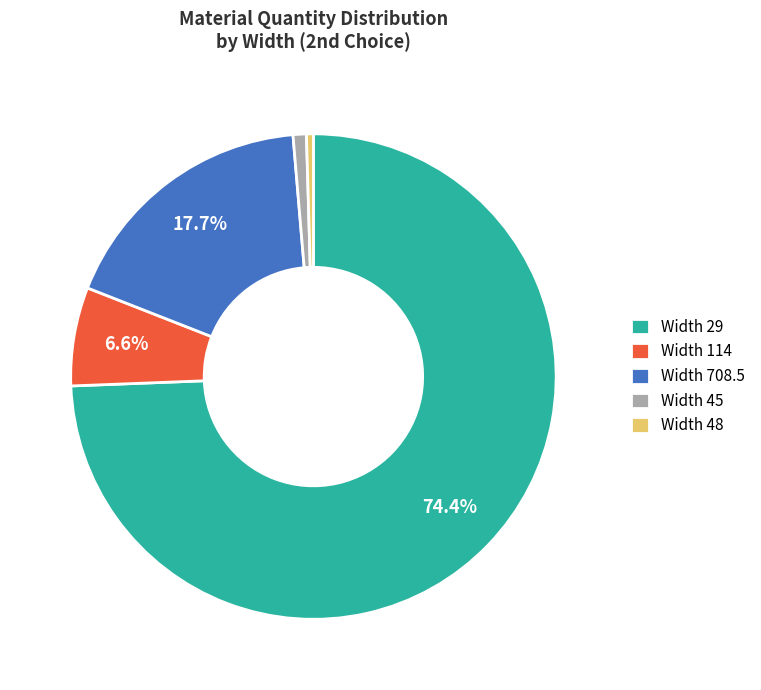

Between Width 708.5 and Width 29, which is larger?

Width 29